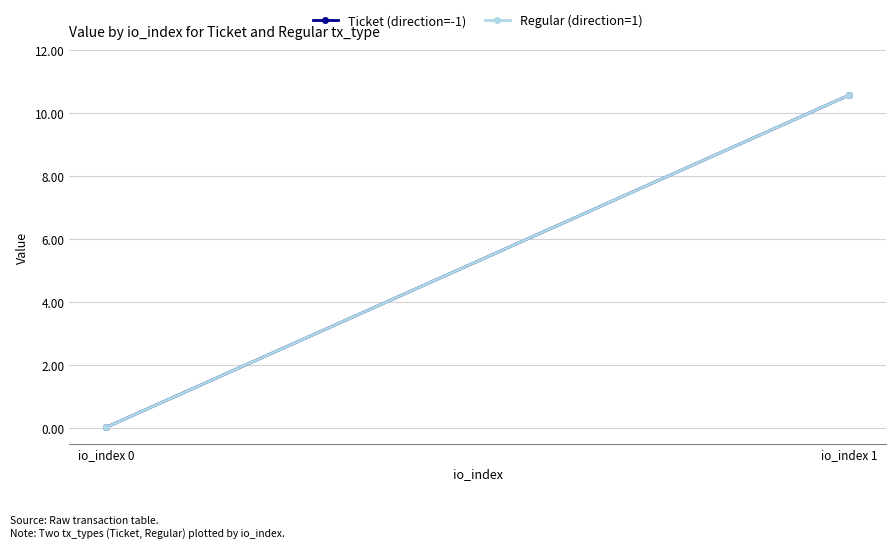

What is the average value of the Ticket (direction=-1) series?

5.3